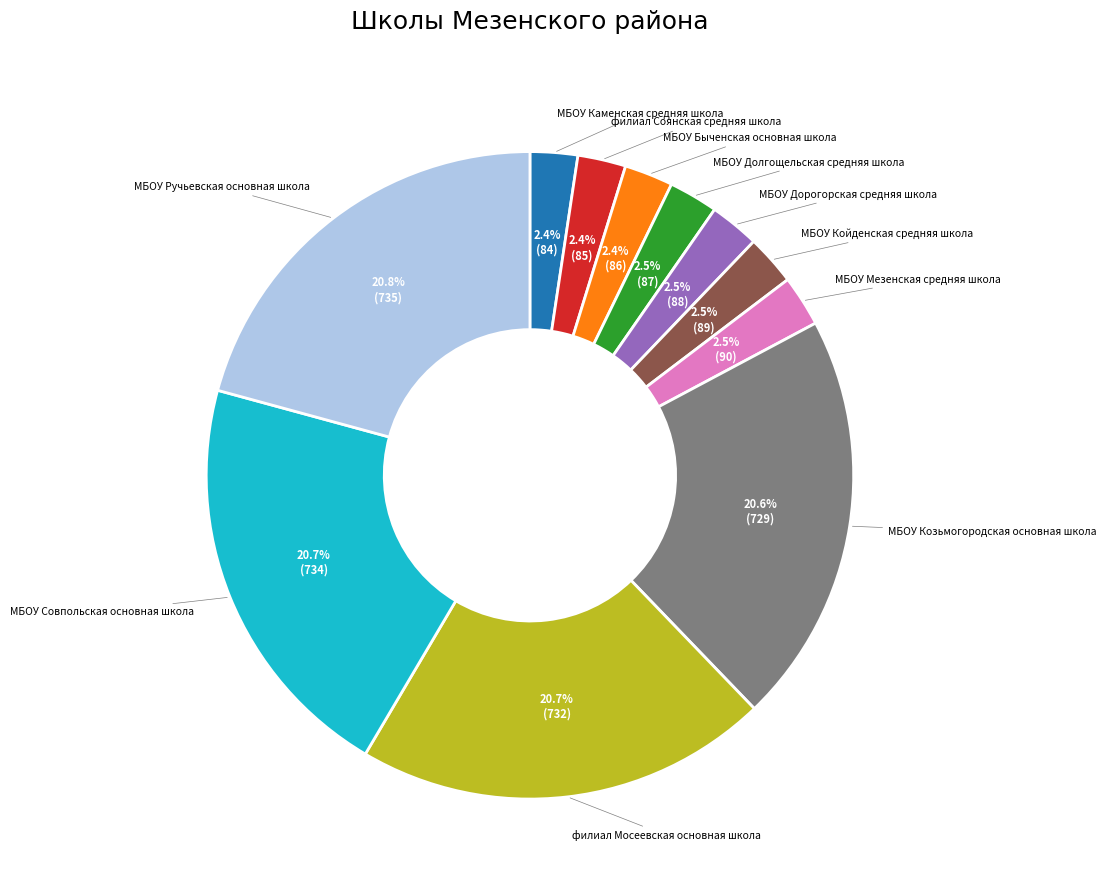

How many slices are in this pie chart?

11